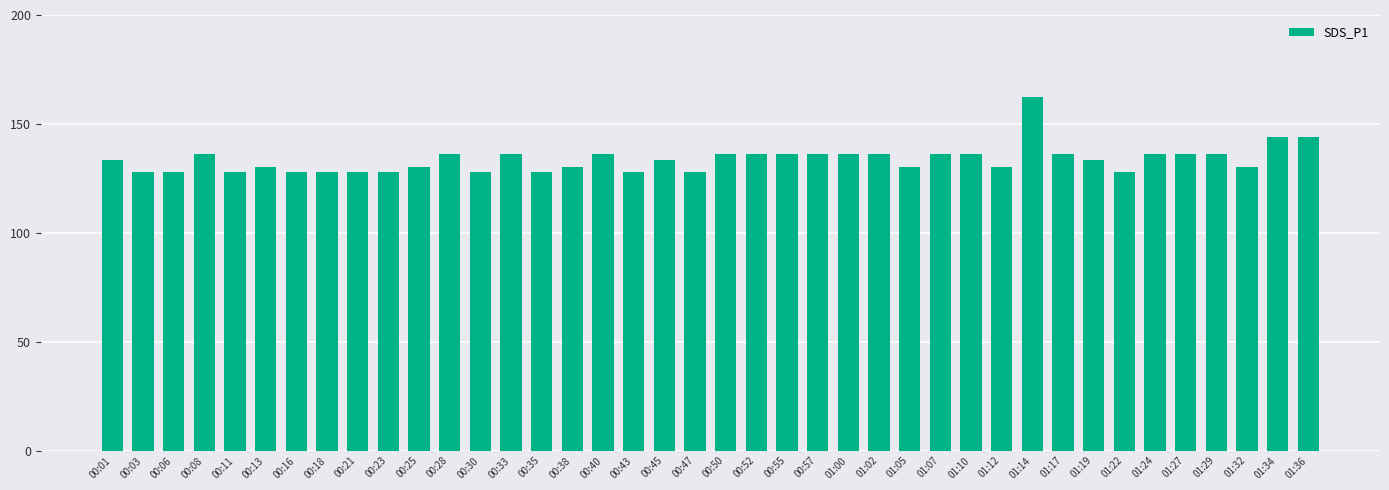

The chart shows a value of 136.0 at 01:17. True or false?

True